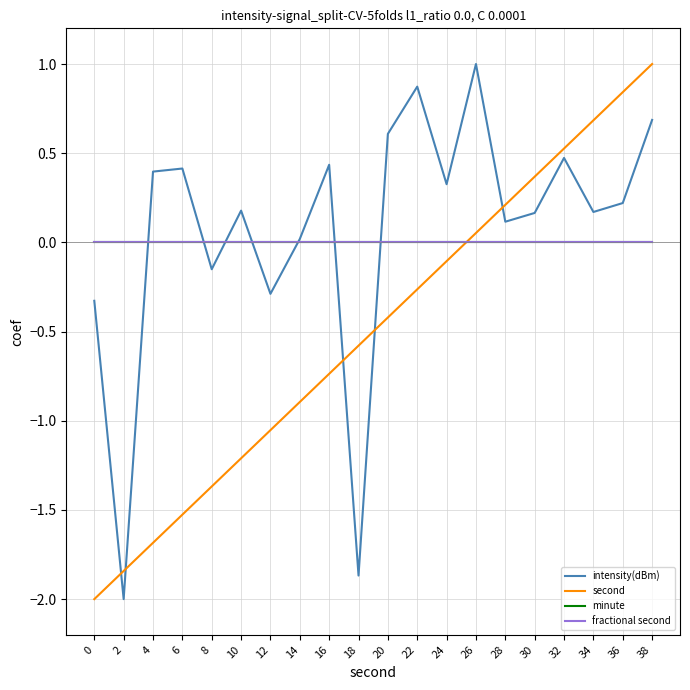

True or false: fractional second has more than 2 points higher than both neighbors.

False